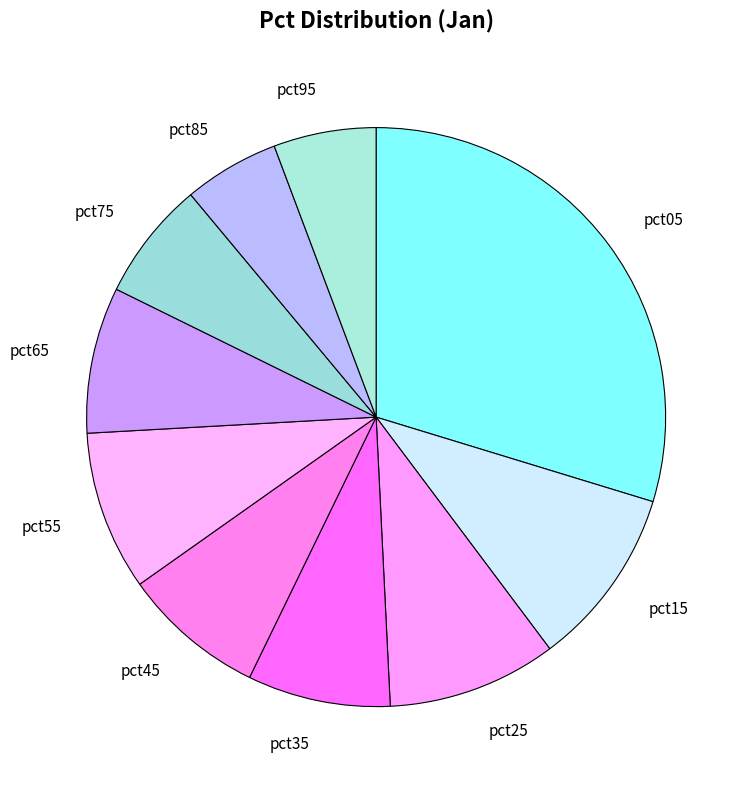

Between pct95 and pct75, which is larger?

pct75